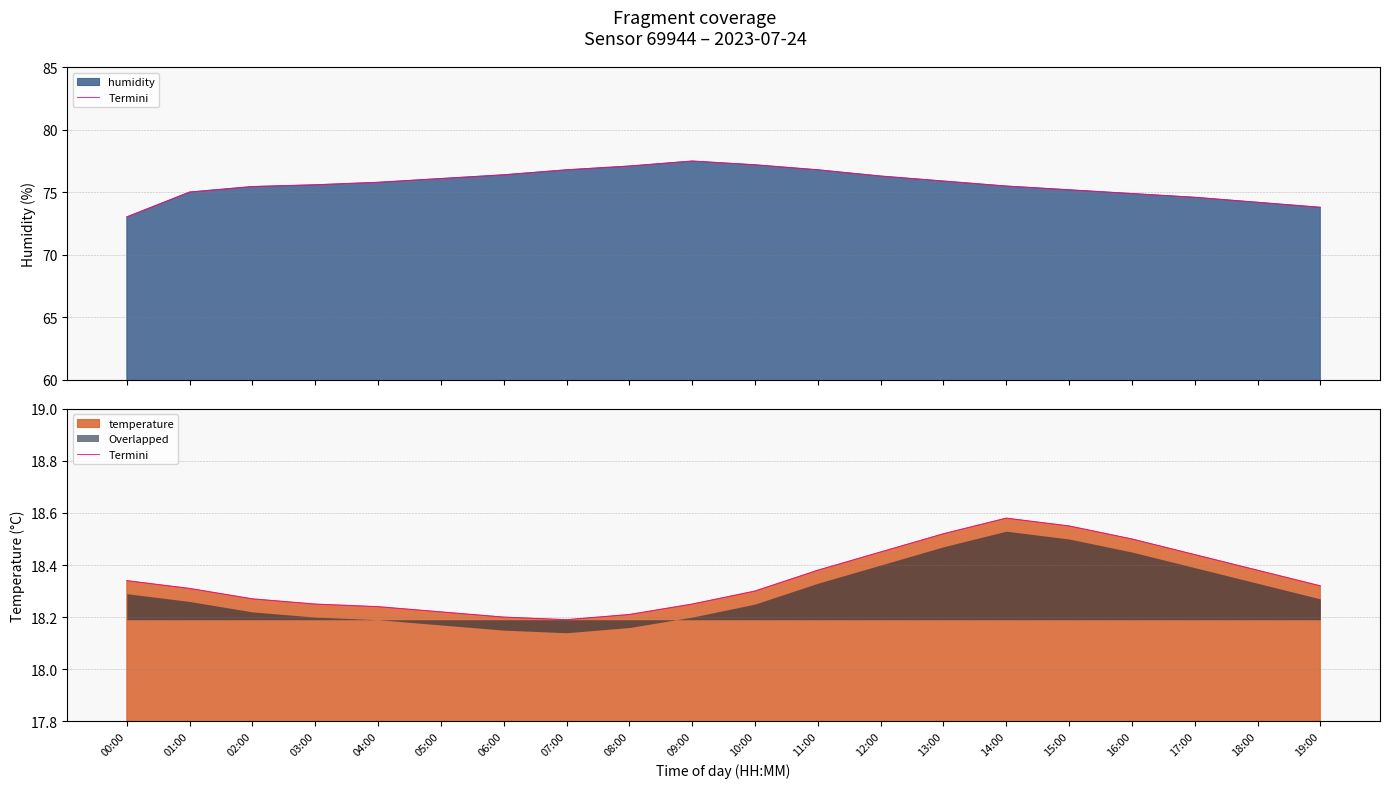

Rank the categories by value from highest to lowest.

14:00, 15:00, 13:00, 16:00, 12:00, 17:00, 11:00, 18:00, 00:00, 19:00, 01:00, 10:00, 02:00, 03:00, 09:00, 04:00, 05:00, 08:00, 06:00, 07:00